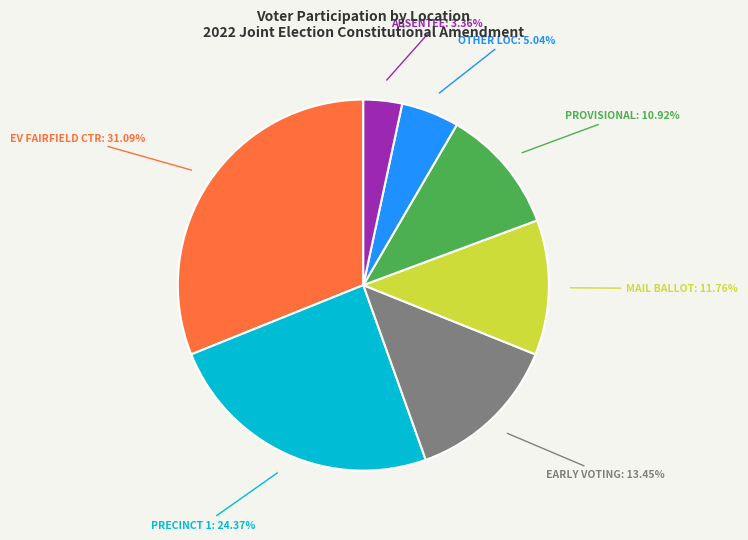

Is there a majority slice in this chart?

No